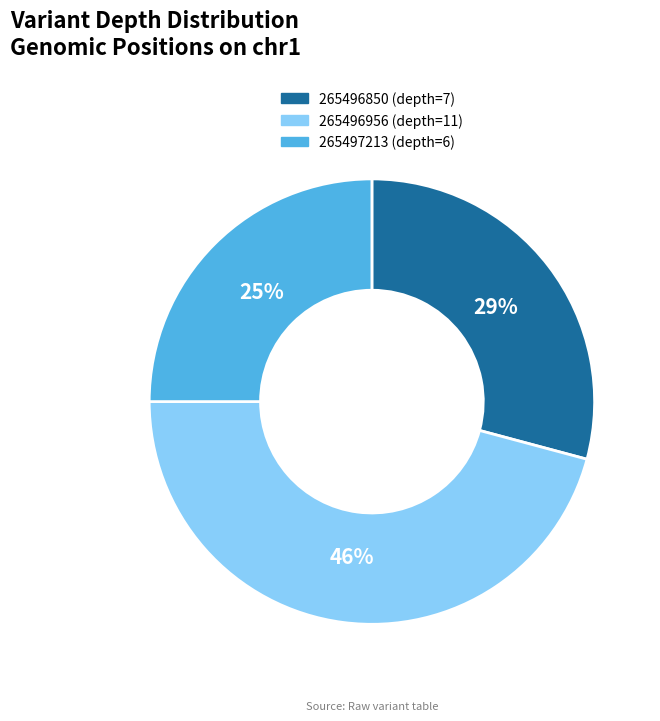

Do 265497213 and 265496850 together represent more than half of the pie?

Yes